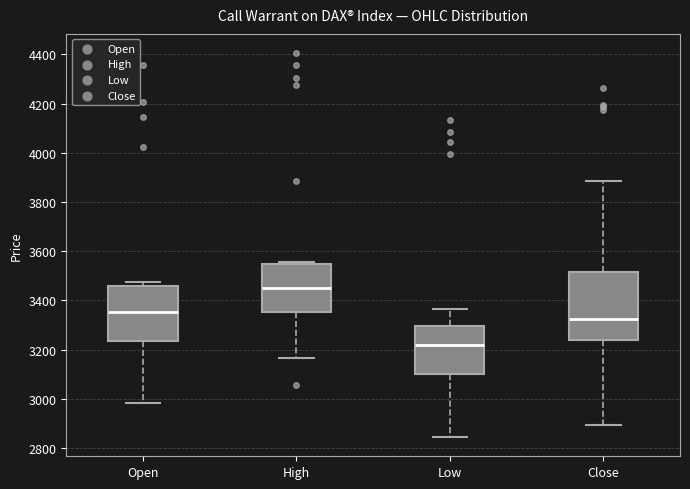

Which box's median line is the lowest?

Low